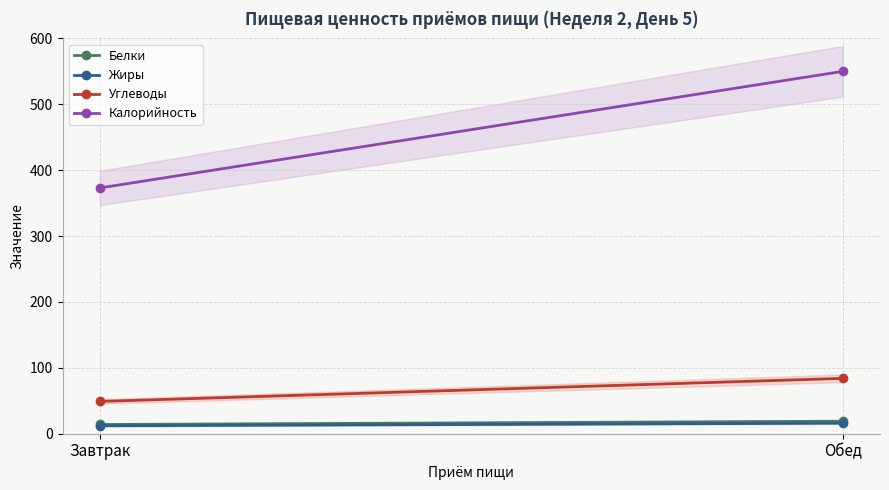

What is the maximum value shown in the chart?

550